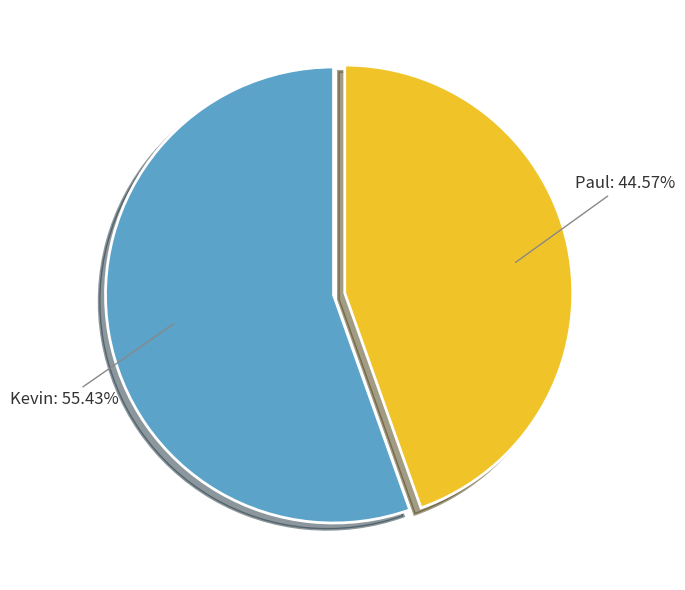

Is there any slice that represents more than half of the pie?

Yes